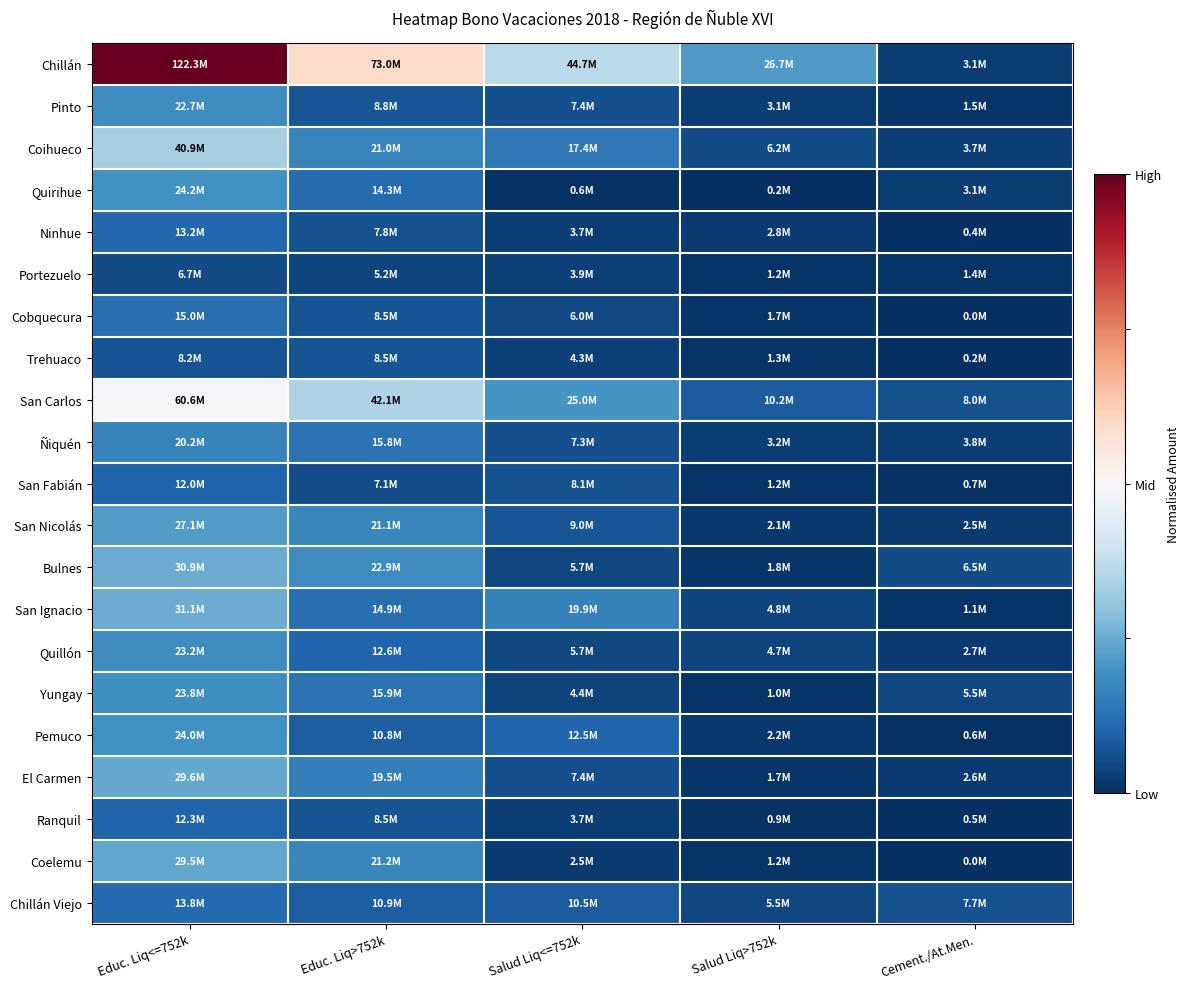

What is the greatest value displayed?

1.0